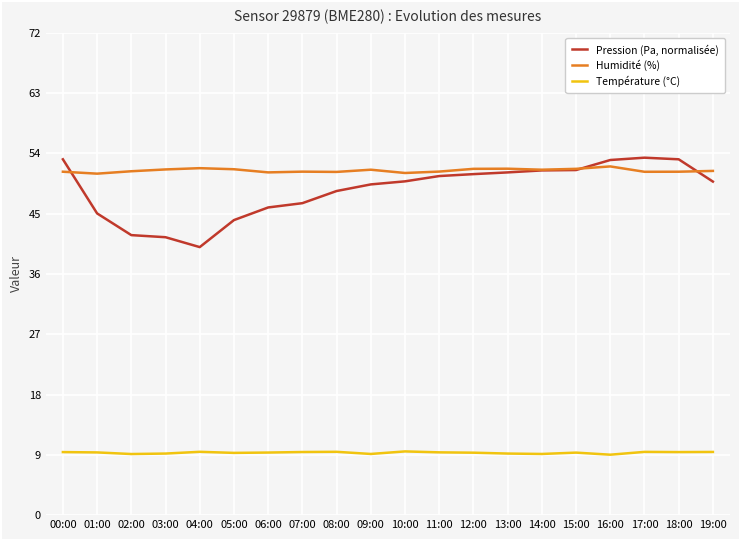

True or false: Humidité (%) has a value of 91.4 at 00:00.

False